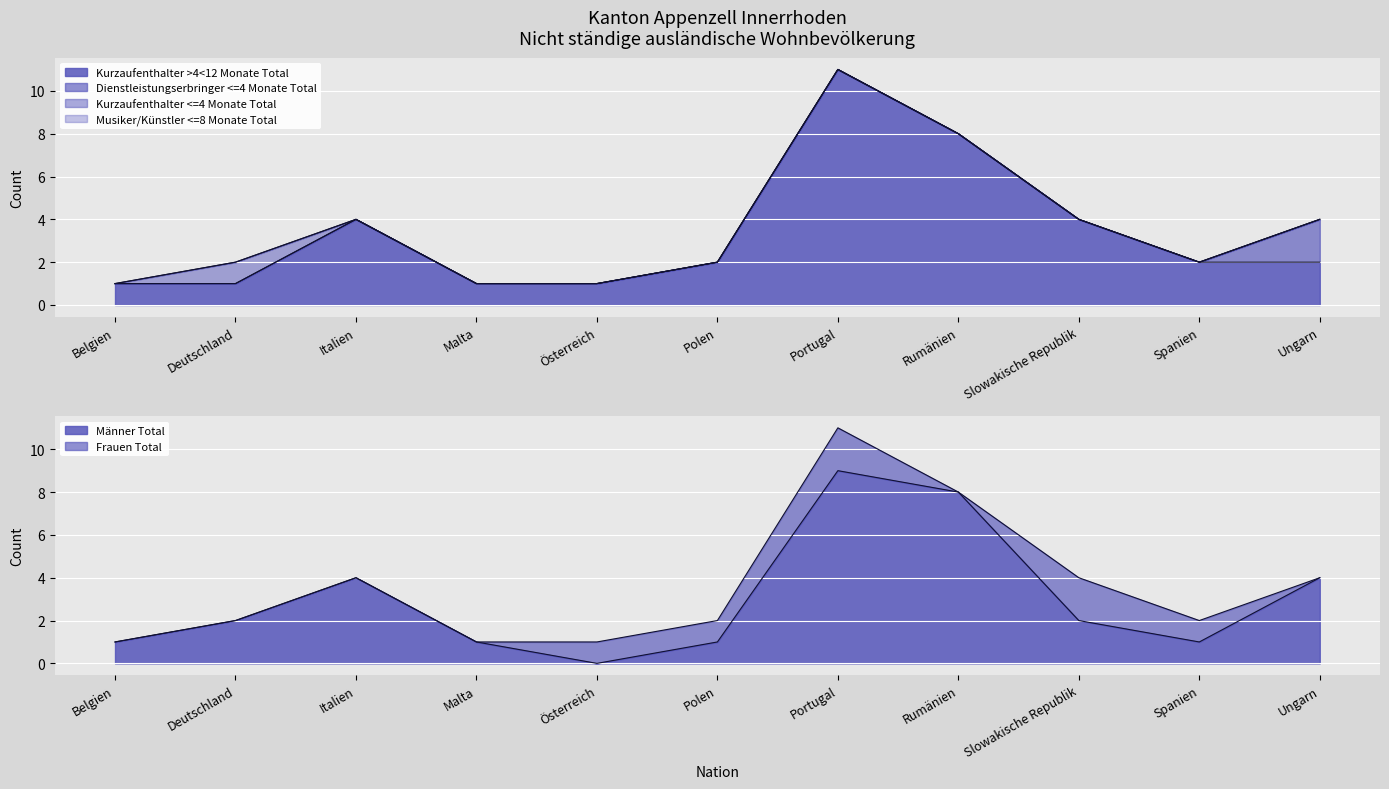

True or false: Dienstleistungserbringer <=4 Monate Total and Kurzaufenthalter >4<12 Monate Total cross at least once.

False